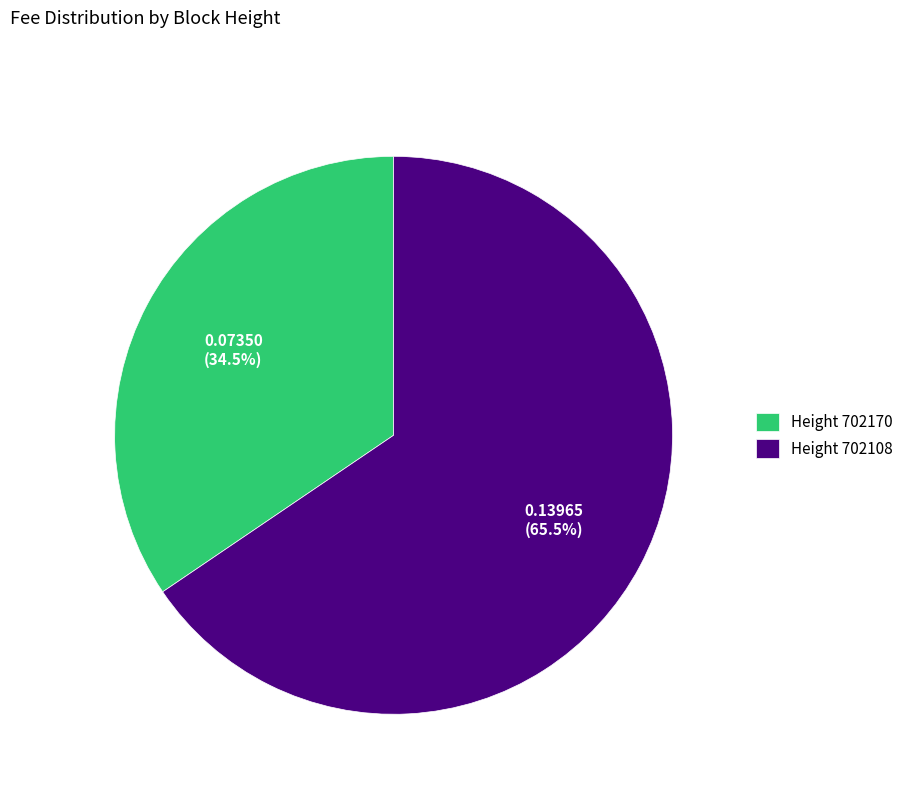

Is Height 702170 the majority of the pie?

No